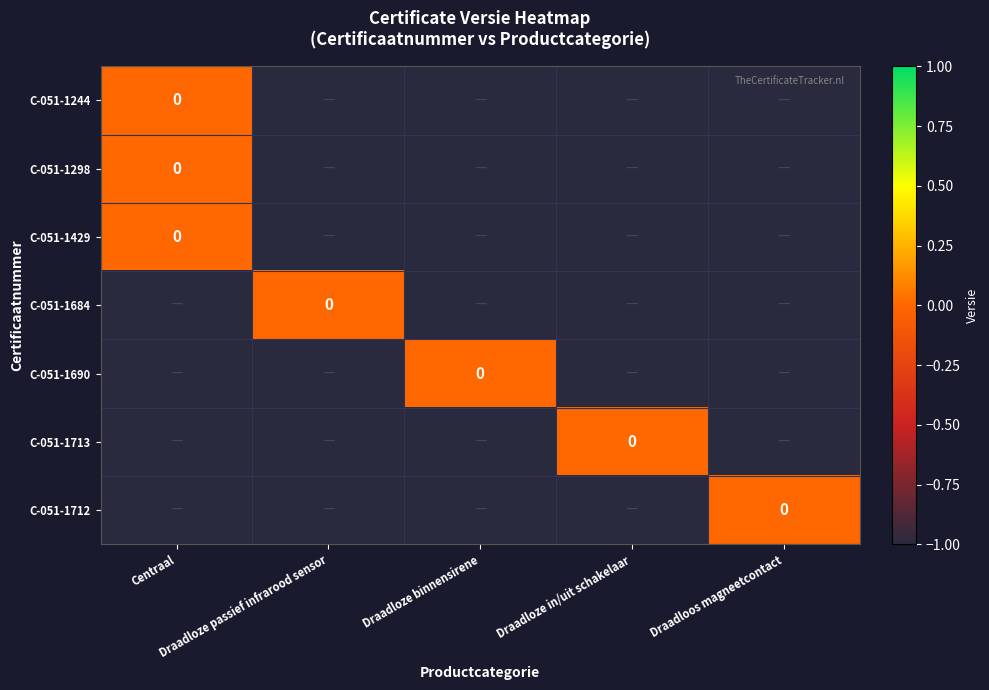

How many series are shown in this chart?

7